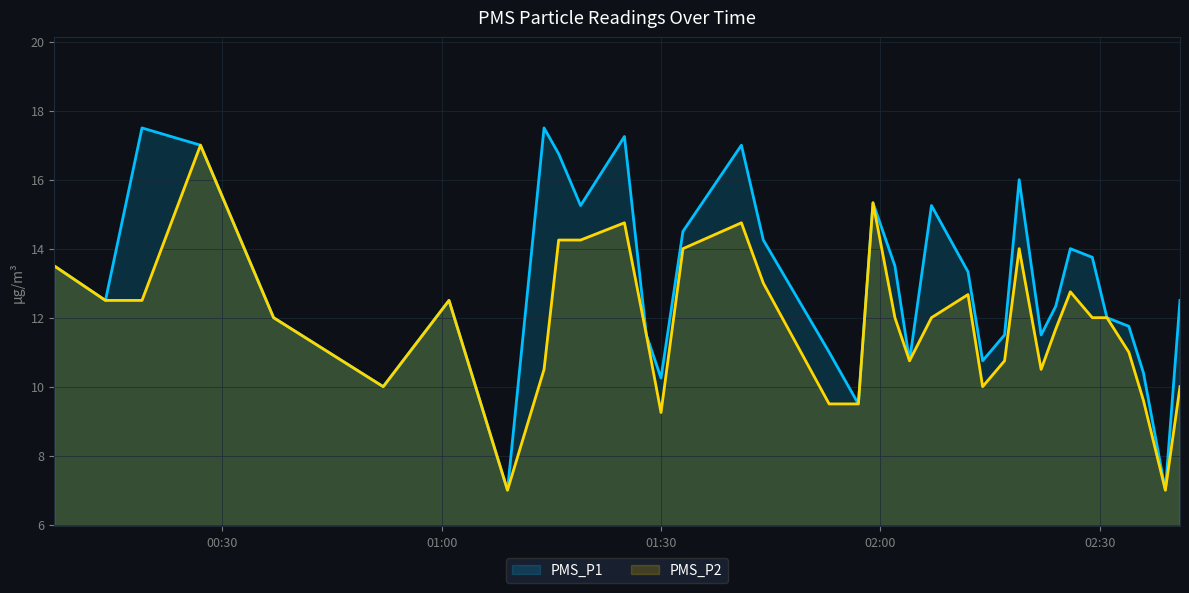

At which label does PMS_P1 reach its minimum?

2022-05-09 01:09